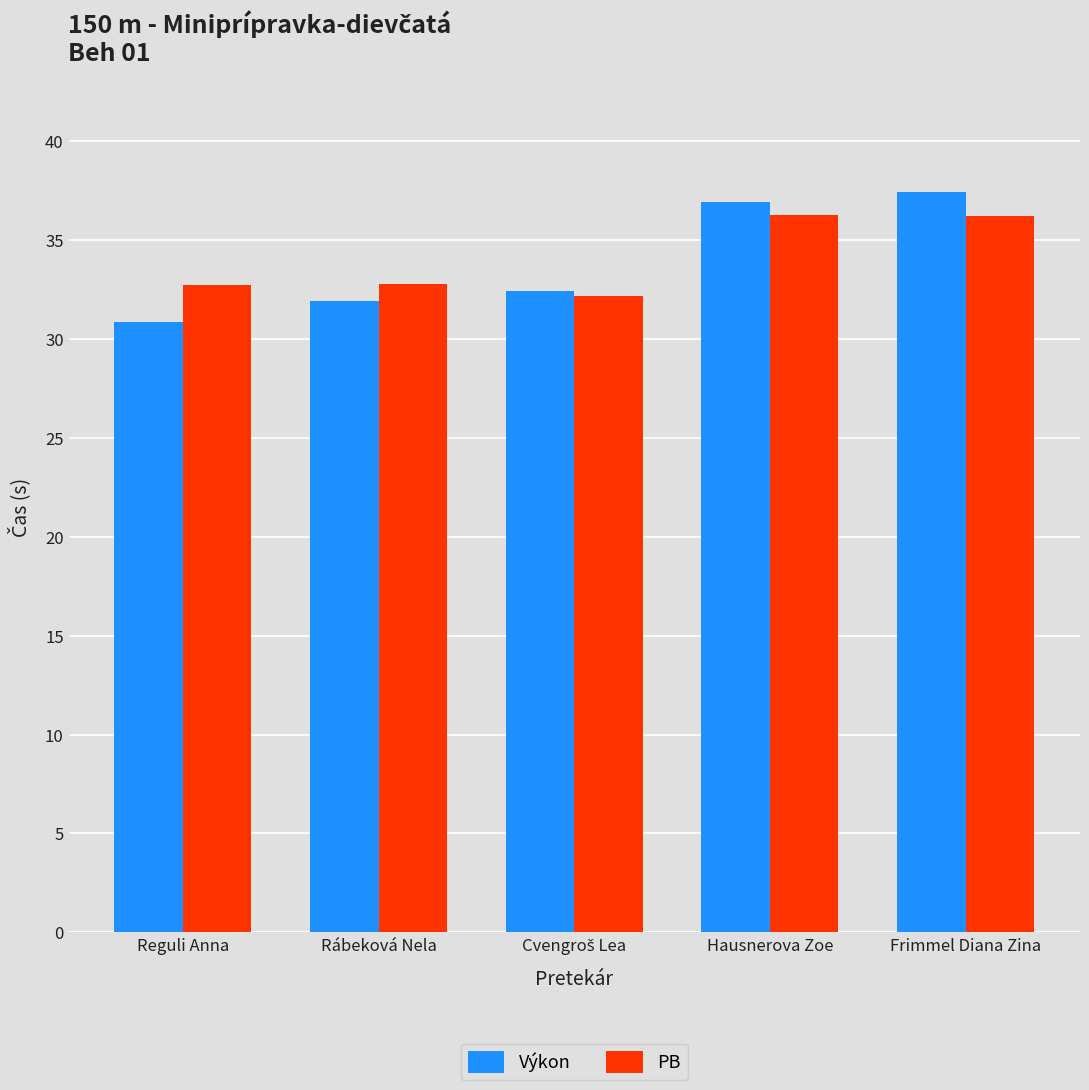

Does the chart contain stacked bars?

No